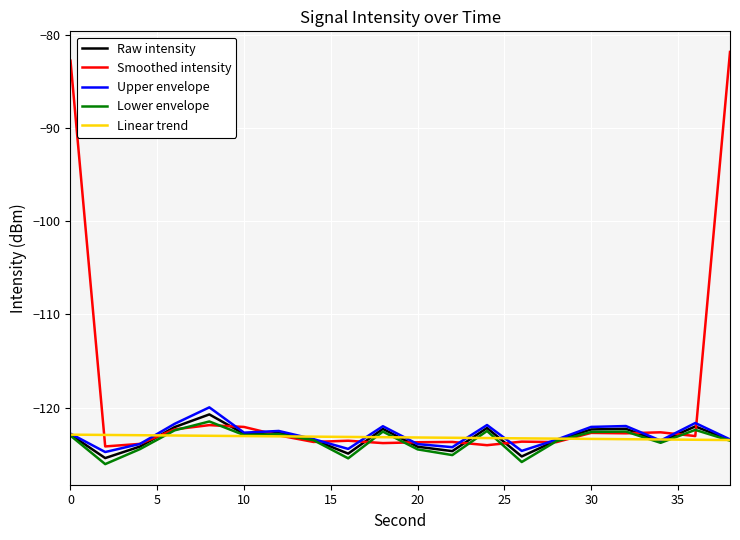

Which series has the widest spread of values?

Smoothed intensity